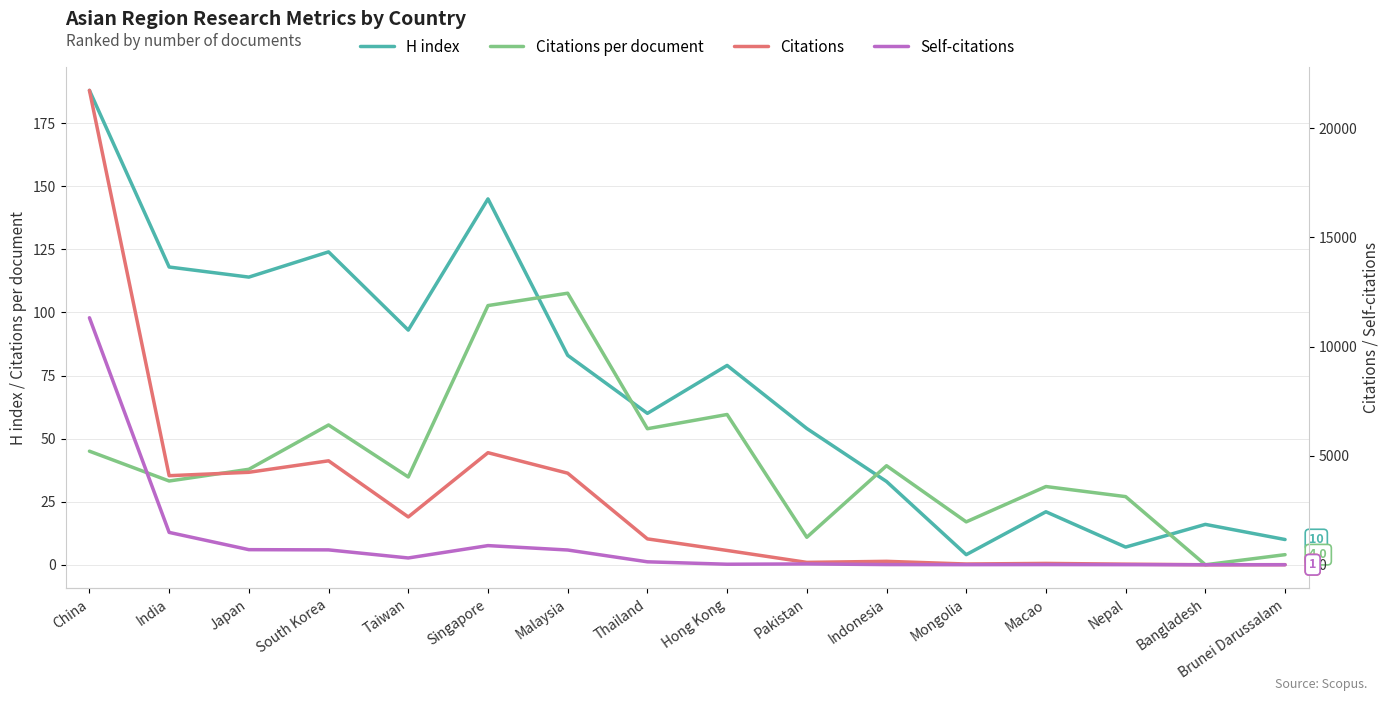

How many positive values does the Citations series have?

15